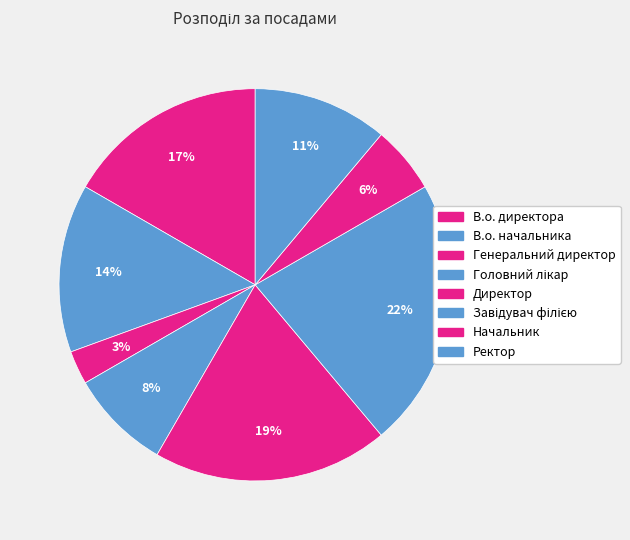

Do Ректор and Головний лікар together represent more than half of the pie?

No